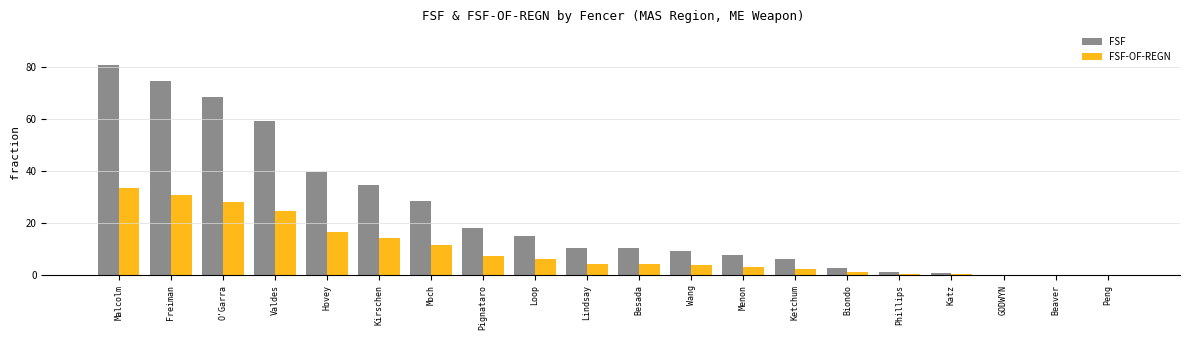

What is the average value of the FSF-OF-REGN series?

9.7